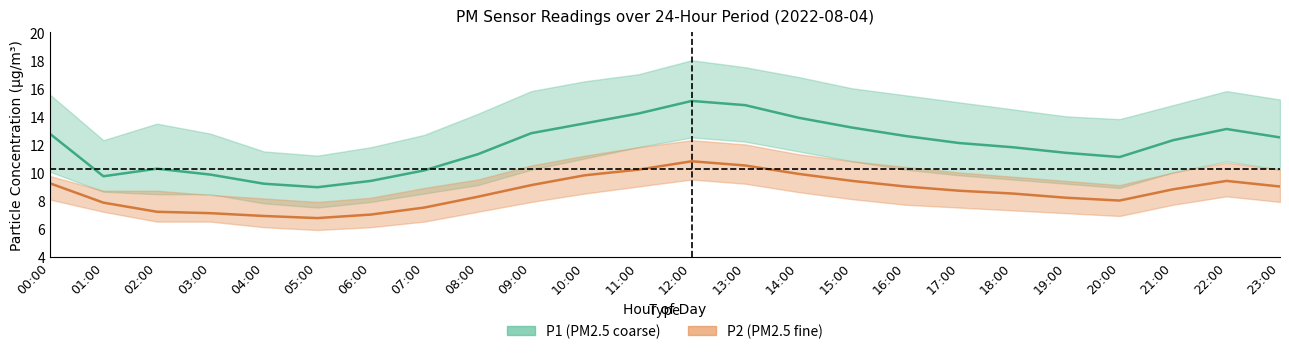

True or false: P1_upper has a value of 24.5 at 18:00.

False